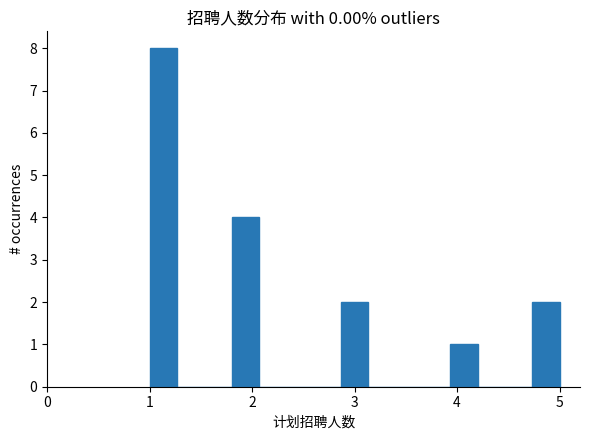

Read against the x-axis, roughly where is the centre of the tallest bar?

1.1